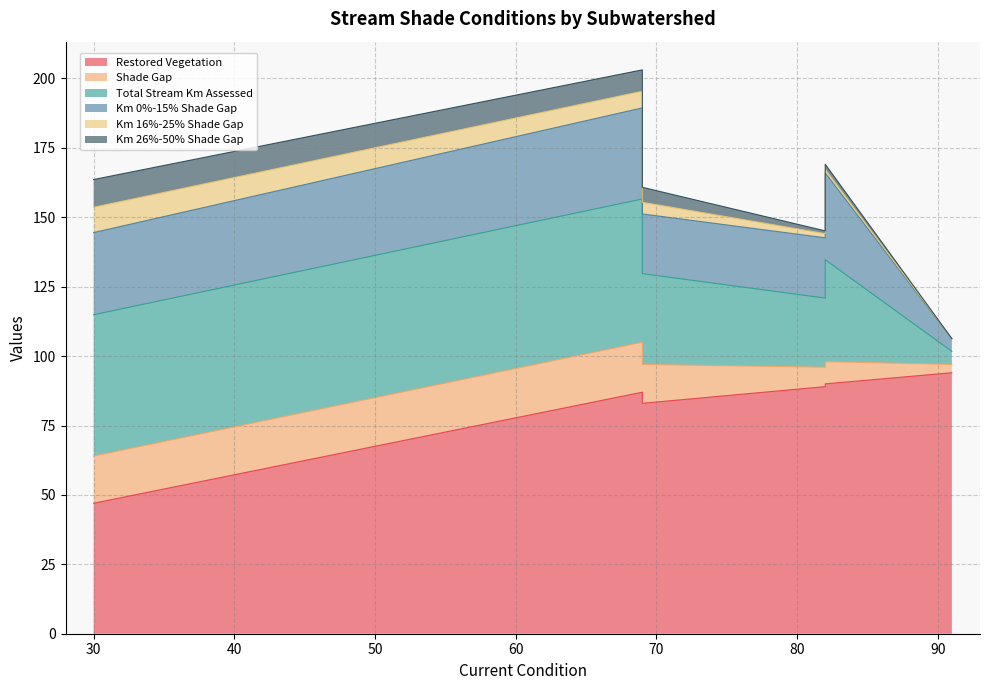

Which series changed the most between 82 and 82?

Total Stream Km Assessed